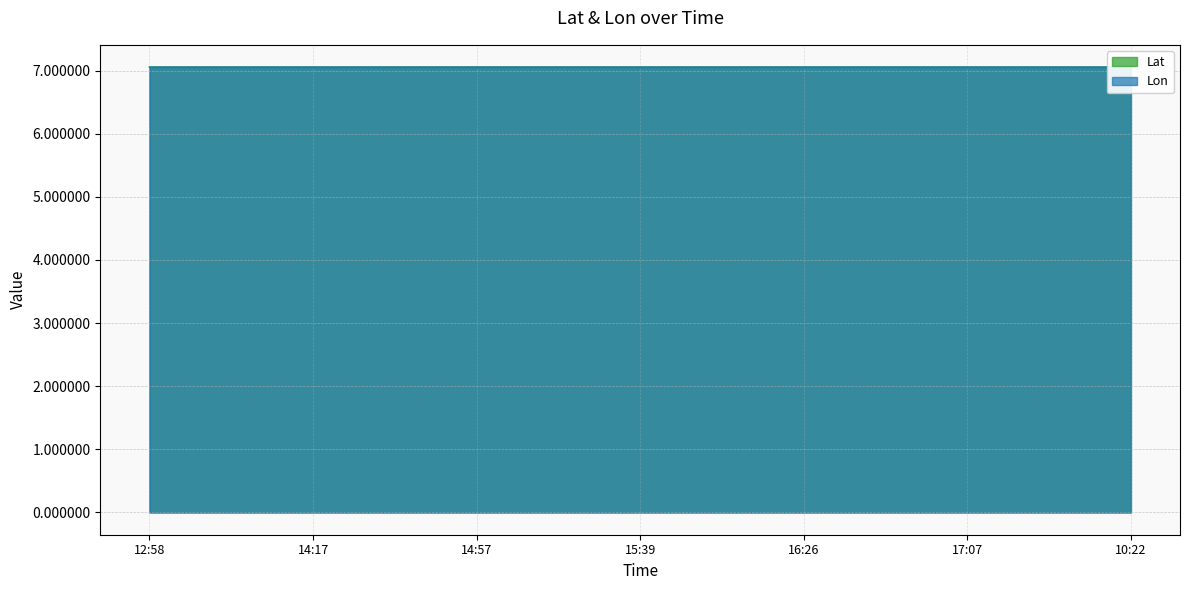

Count the Lon values in the range 7 to 8.

7